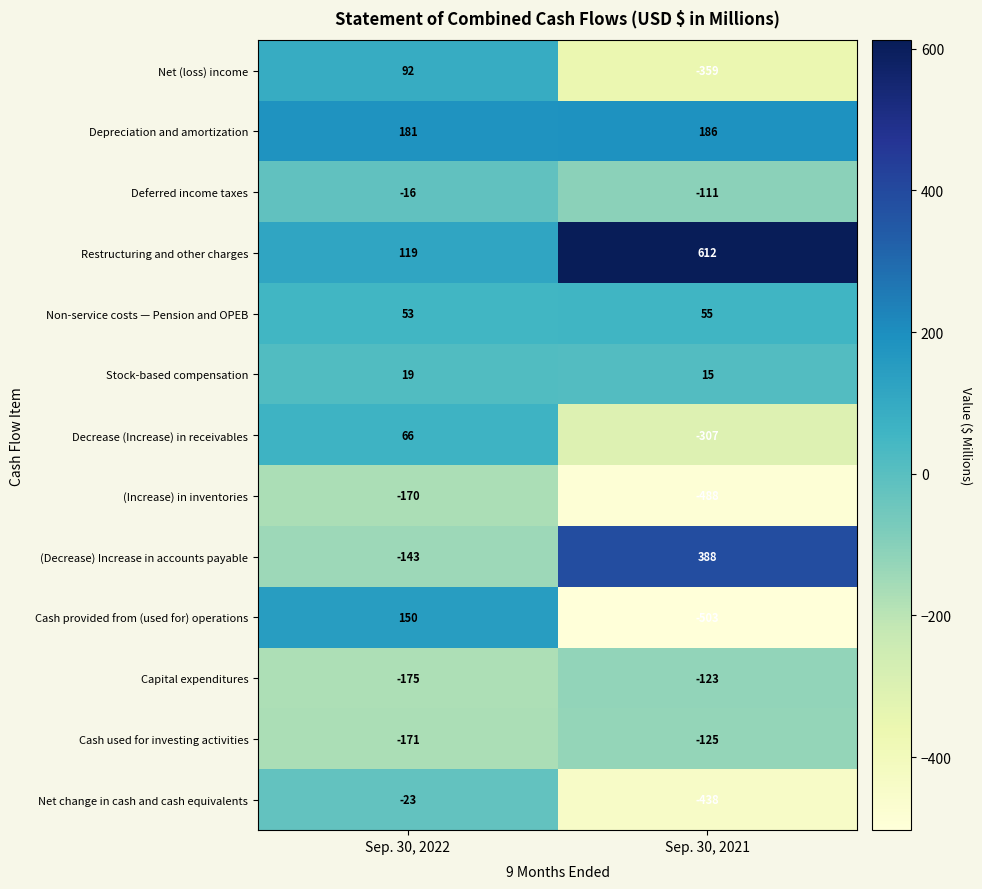

Rank the series at Sep. 30, 2022 from highest to lowest value.

Depreciation and amortization, Cash provided from (used for) operations, Restructuring and other charges, Net (loss) income, Decrease (Increase) in receivables, Non-service costs — Pension and OPEB, Stock-based compensation, Deferred income taxes, Net change in cash and cash equivalents, (Decrease) Increase in accounts payable, (Increase) in inventories, Cash used for investing activities, Capital expenditures